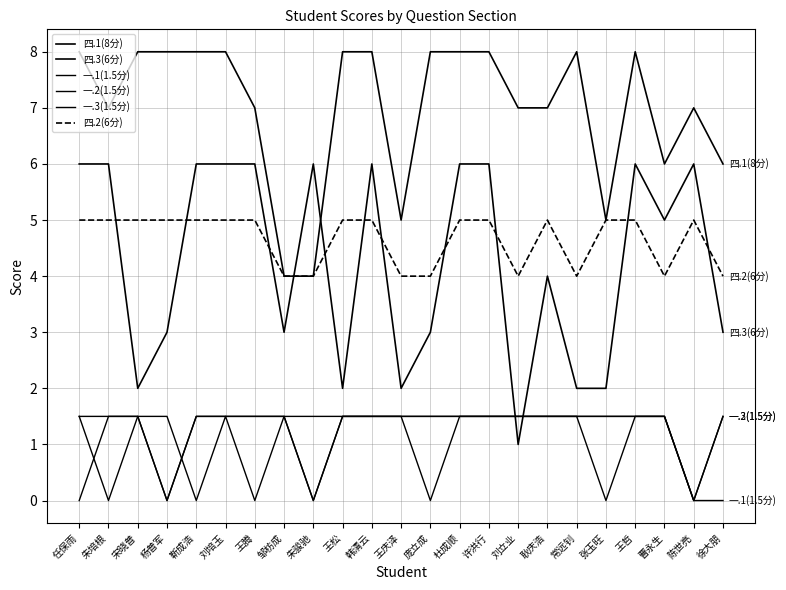

At which category is the sum across all series the highest?

刘培玉